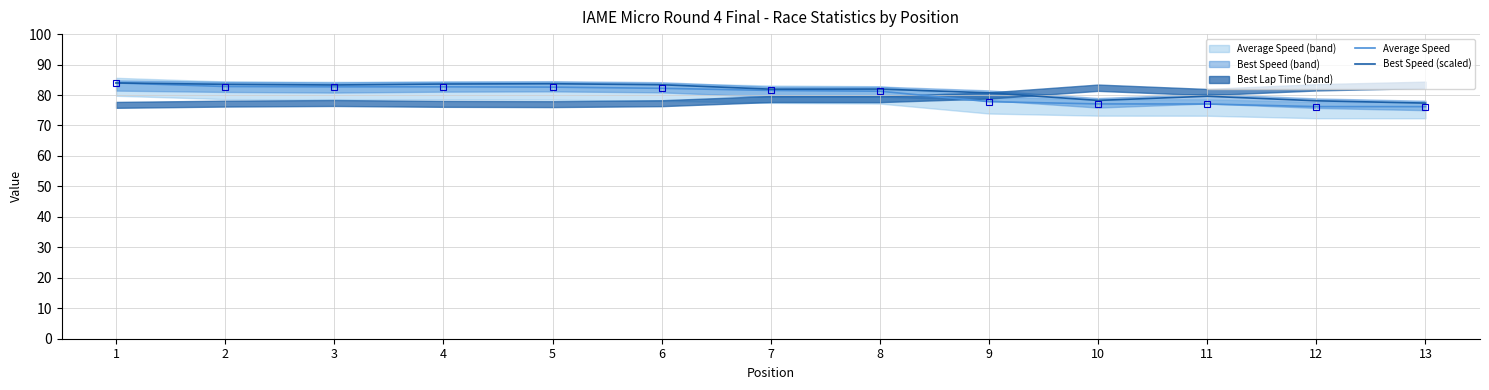

True or false: Average Speed has a value of 84.0 at 1.

True